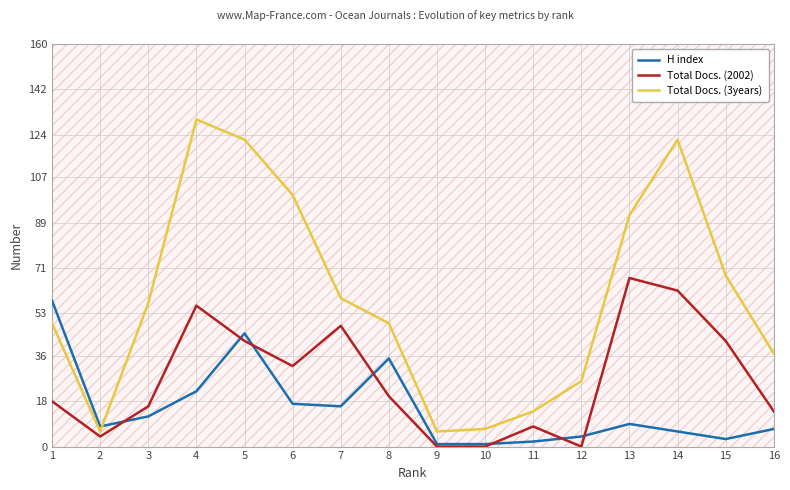

What is the greatest value displayed?

130